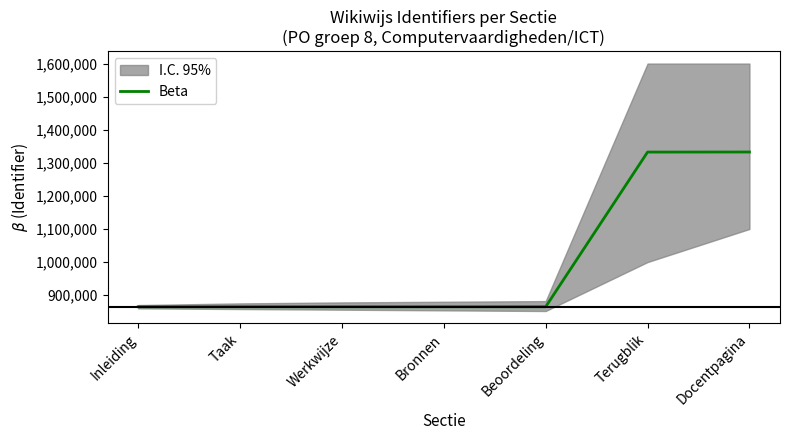

What is the maximum value shown in the chart?

1332646